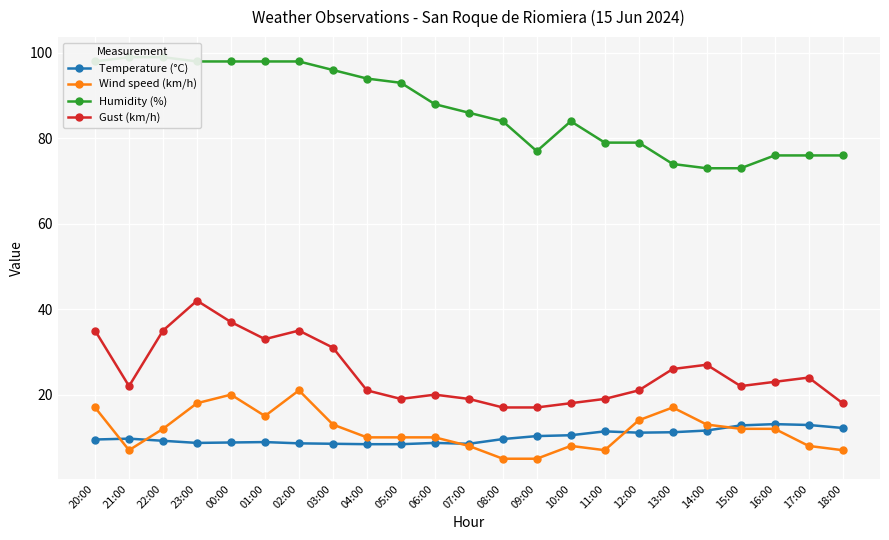

At which label does Temperature (°C) first exceed 9?

20:00